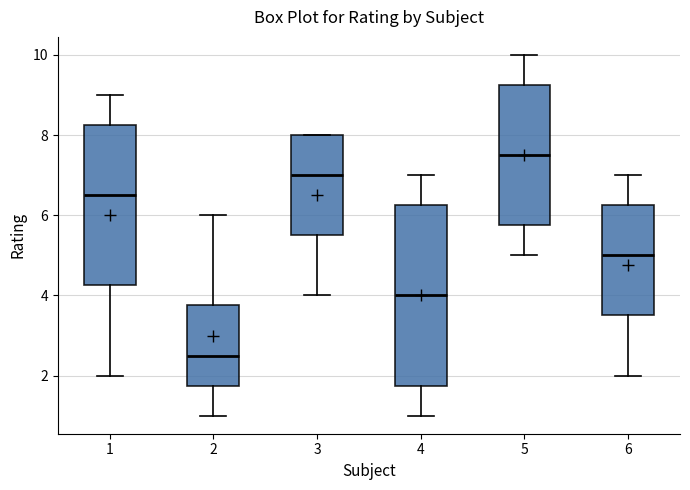

Reading left to right, transcribe this box plot: for each box, give where its median line is, the range the box spans, and where its two whiskers end, as read against the y-axis. The values are not printed on the chart, so give them approximately, as read against the axis.

1: median 6.6, box 4.2 to 8.2, whiskers 2.0 to 9.0
2: median 2.6, box 1.8 to 3.8, whiskers 1.0 to 6.0
3: median 7.0, box 5.6 to 8.0, whiskers 4.0 to 8.0
4: median 4.0, box 1.8 to 6.2, whiskers 1.0 to 7.0
5: median 7.6, box 5.8 to 9.2, whiskers 5.0 to 10.0
6: median 5.0, box 3.6 to 6.2, whiskers 2.0 to 7.0